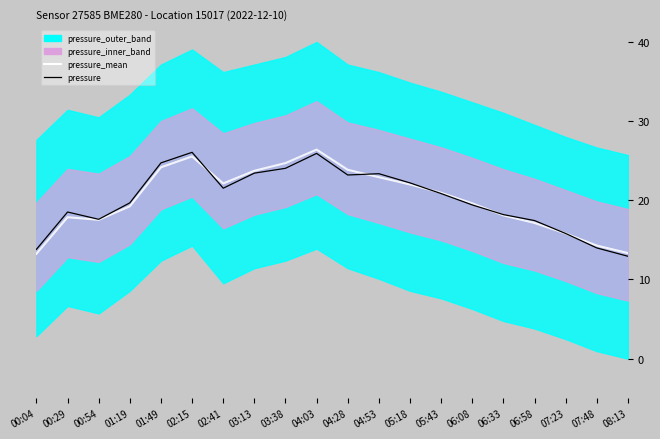

Rank the categories by pressure value from highest to lowest.

02:15, 04:03, 01:49, 03:38, 03:13, 04:53, 04:28, 05:18, 02:41, 05:43, 01:19, 06:08, 00:29, 06:33, 00:54, 06:58, 07:23, 07:48, 00:04, 08:13